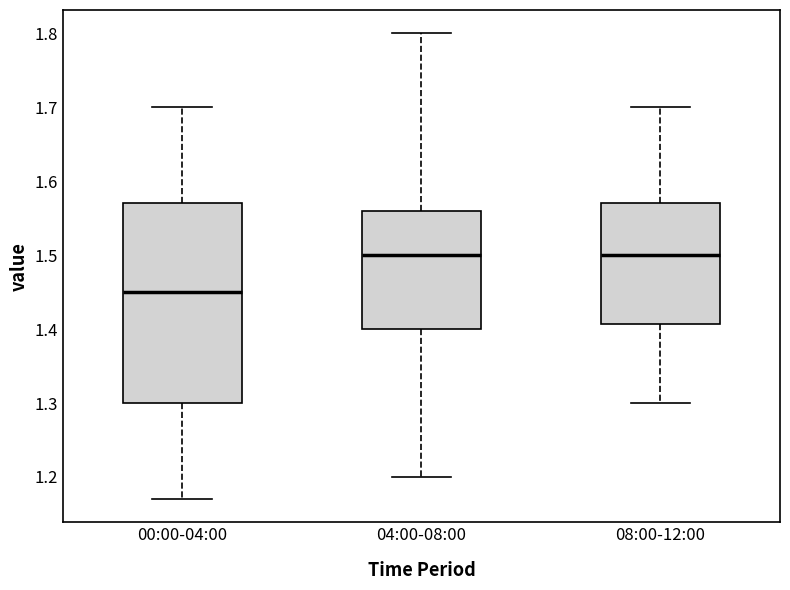

Comparing the boxes themselves (not the whiskers), which one is the tallest?

00:00-04:00